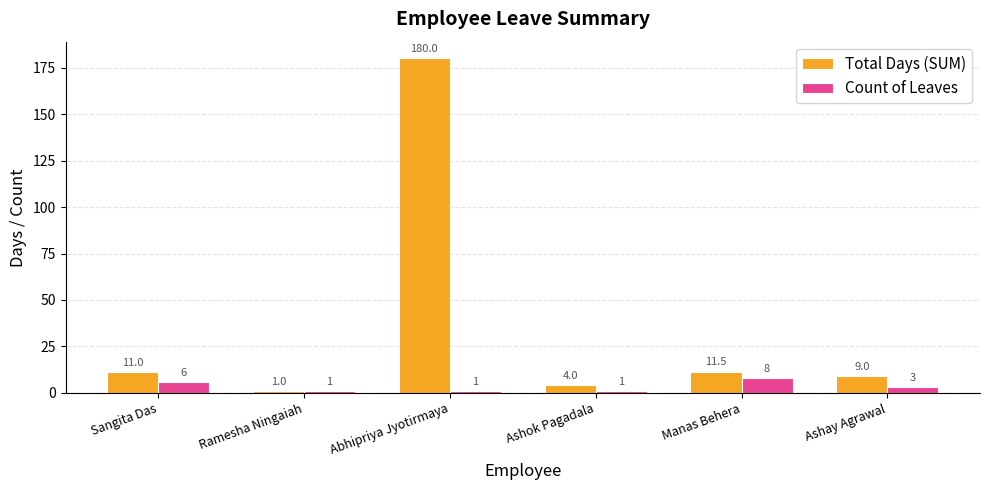

Where does the Count of Leaves series first go above 3?

Sangita Das